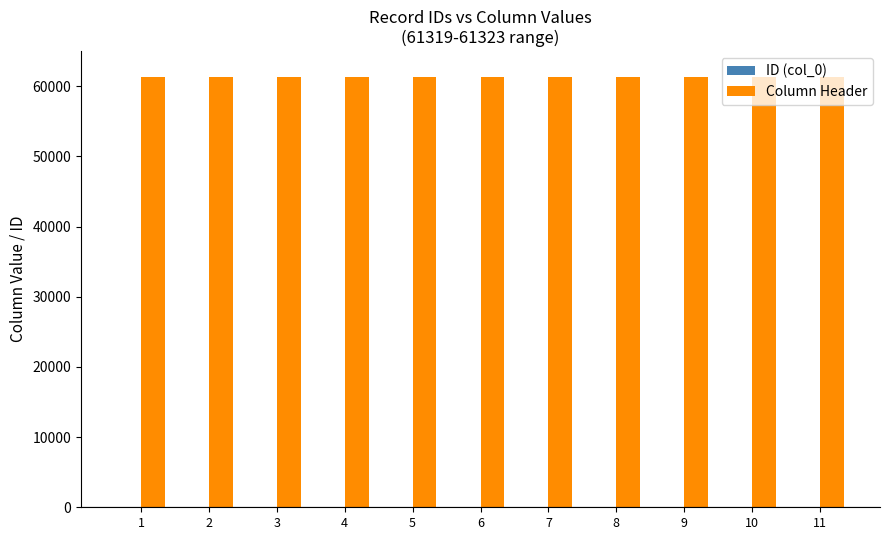

What is the sum of all Column Header values?

674529